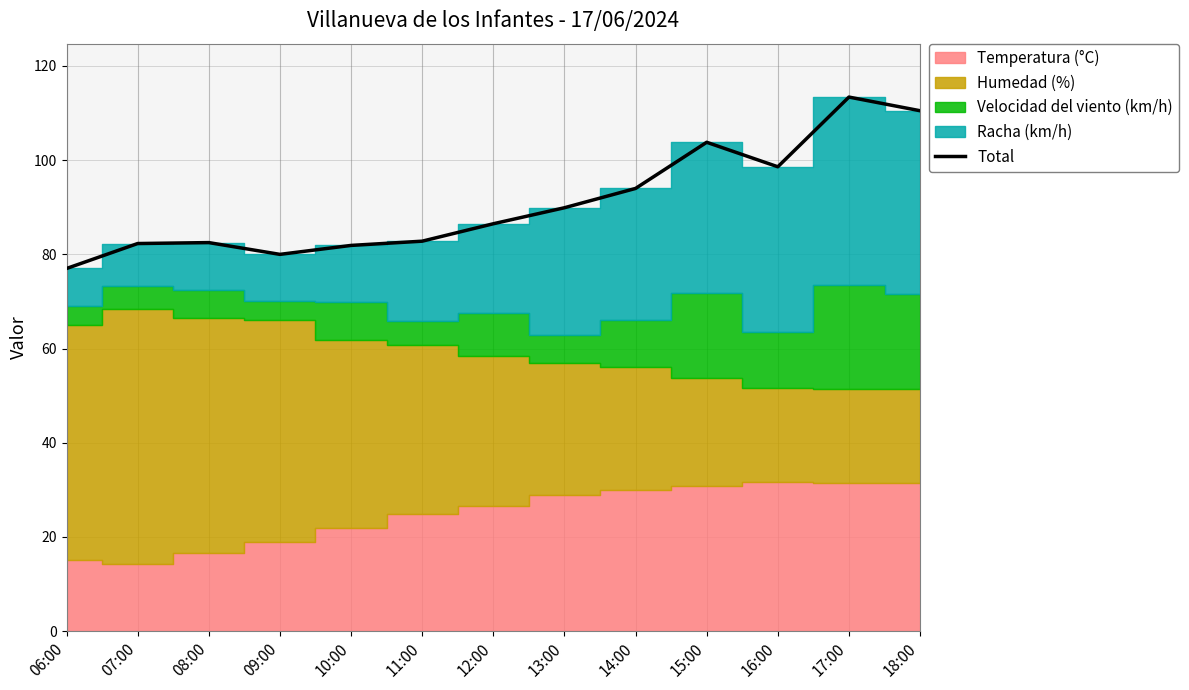

What is the sum of all values?

1183.2